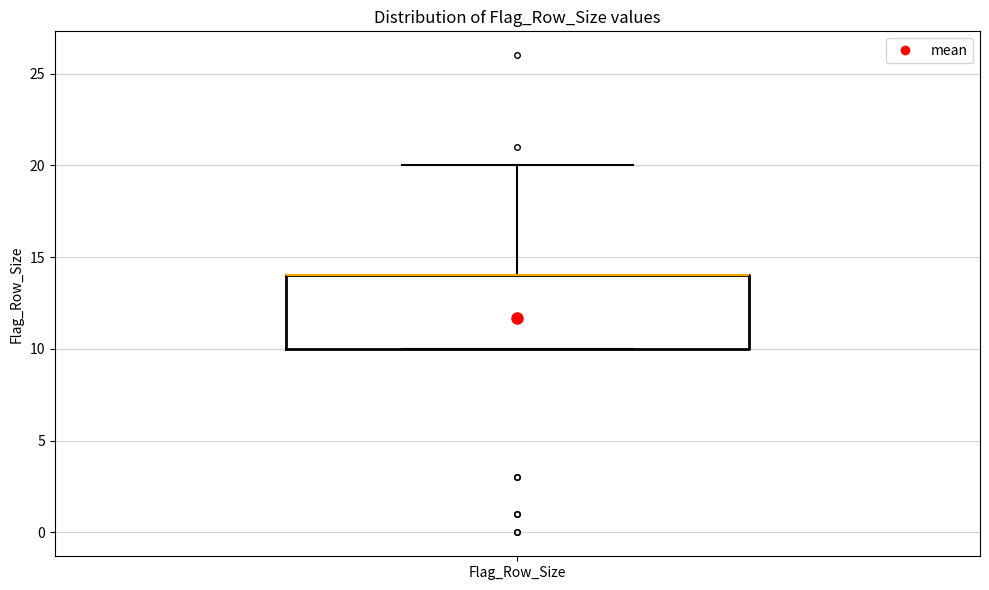

Where does the upper whisker of the box for Flag_Row_Size end on the y-axis? The values are not printed on the chart, so give them approximately, as read against the axis.

20